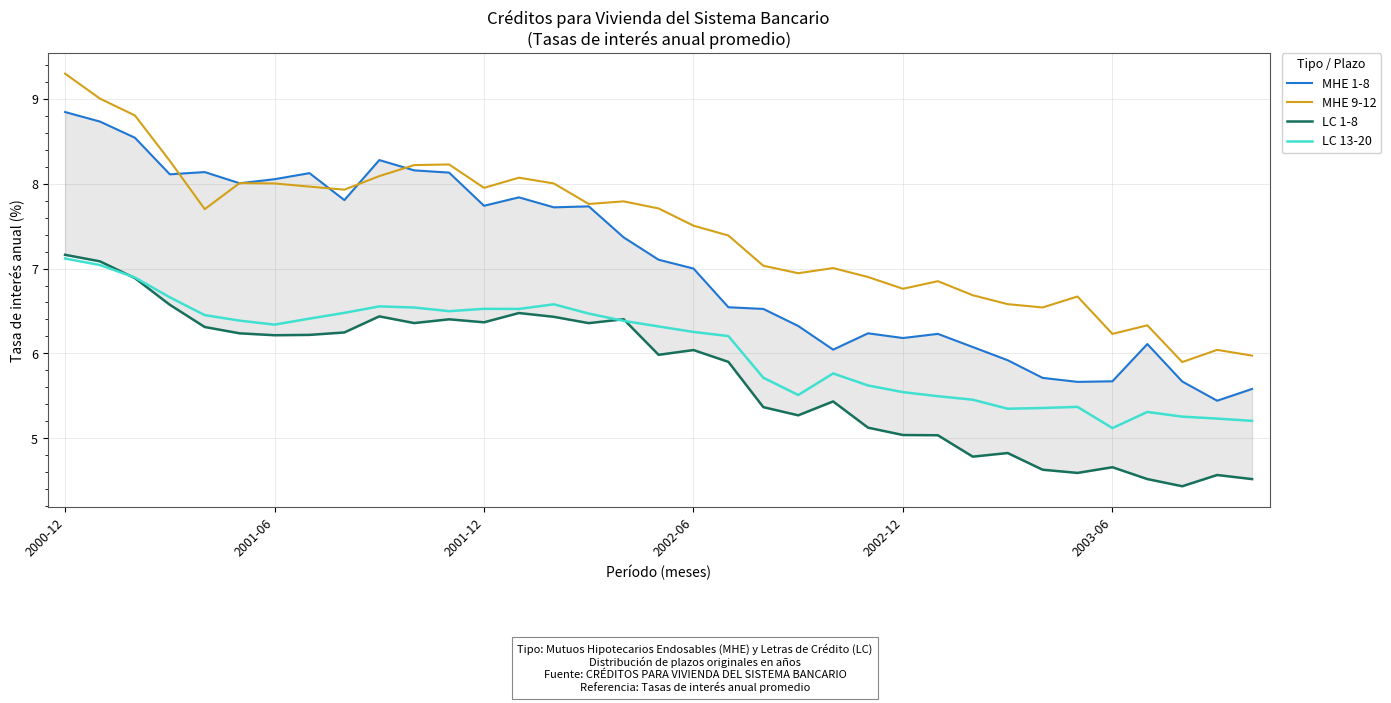

What is the highest value of the LC 13-20 series?

7.1